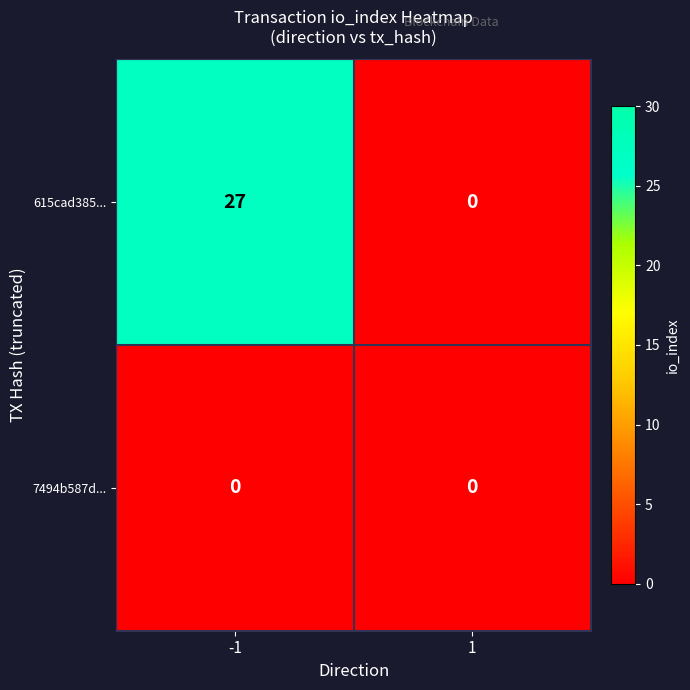

Which series has the widest spread of values?

615cad385...